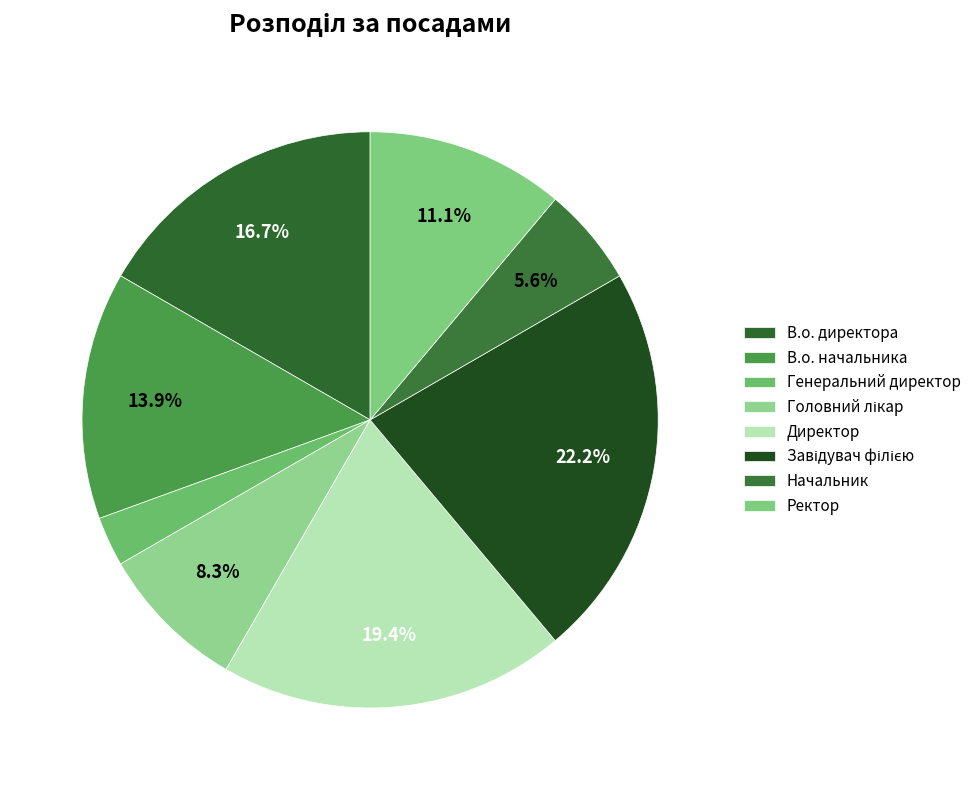

How many segments does this pie chart have?

8